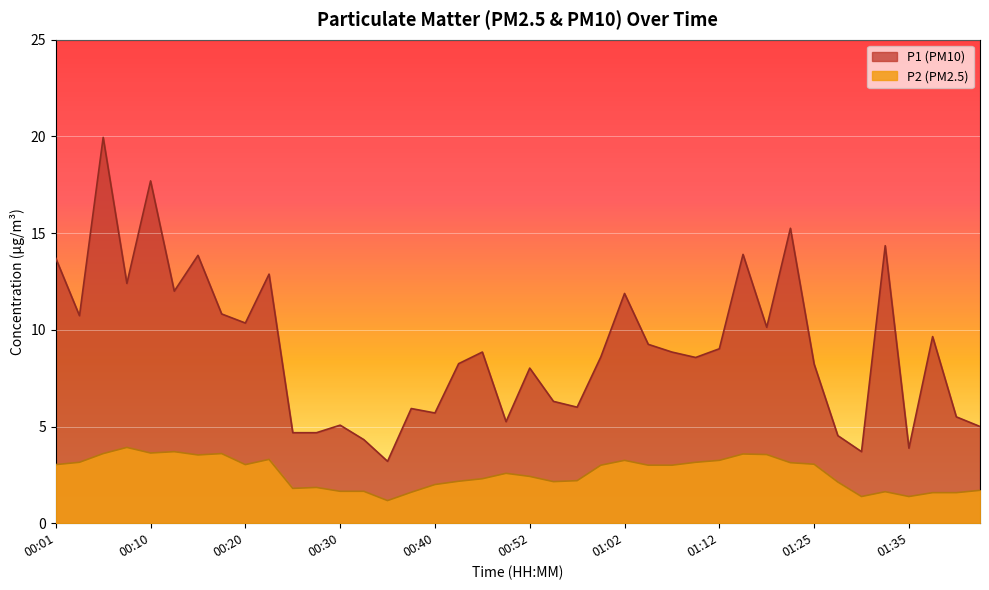

At which label does P1 reach its peak?

00:06